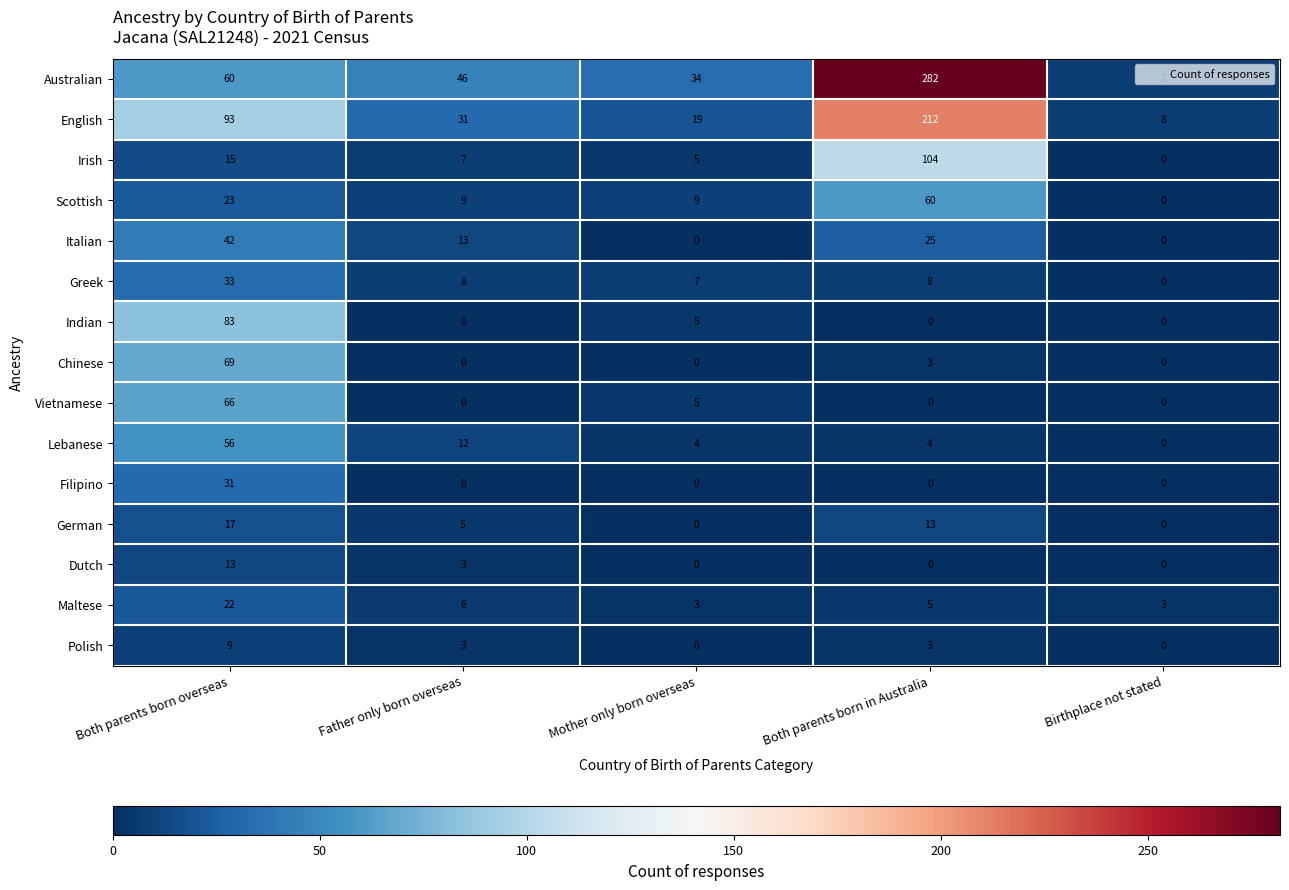

Which series has the largest range (max minus min)?

Australian